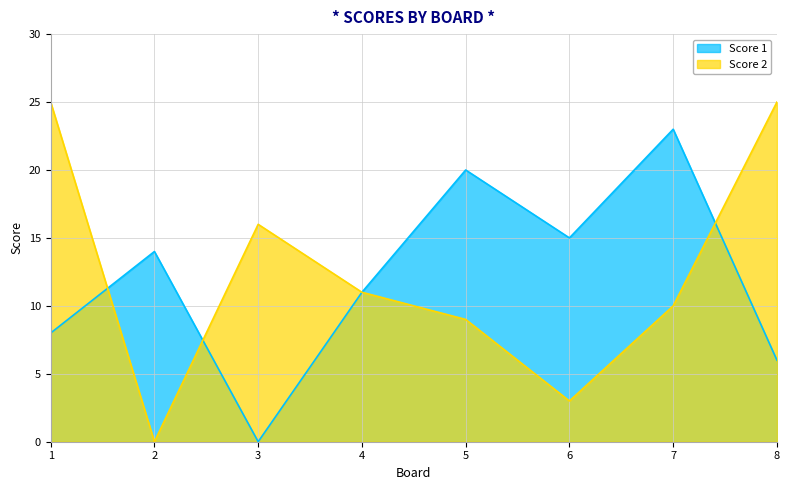

What is the difference between the maximum and minimum values in the Score 2 series?

25